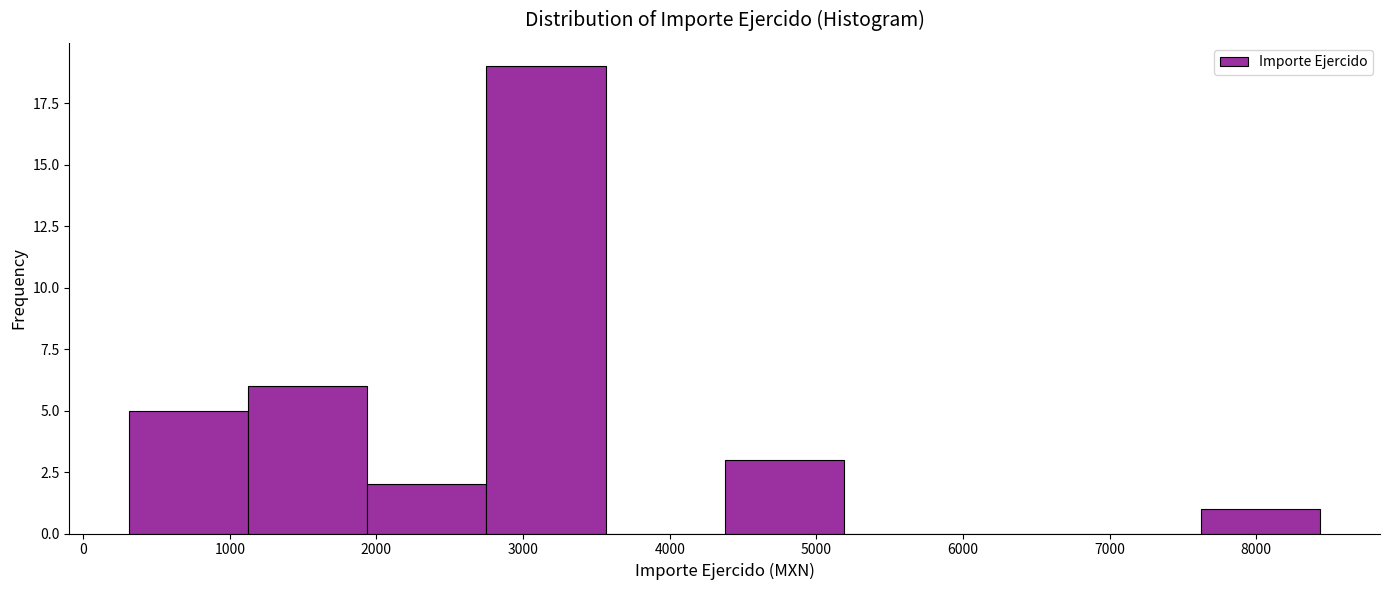

What is the height of the bar covering 7600 to 8400 on the x-axis? Neither the bar edges nor the heights are printed on the chart, so give them approximately, as read against the axes.

1